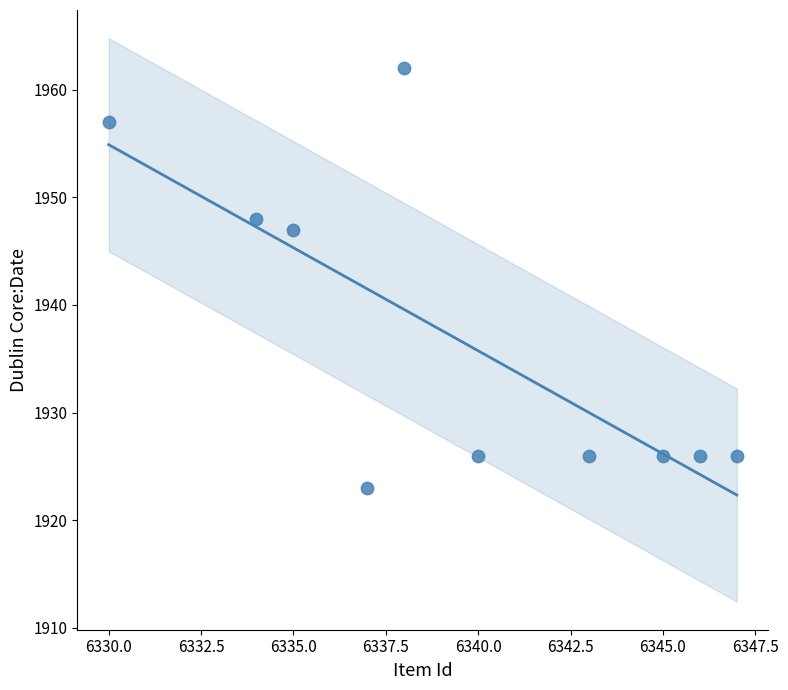

What is the average X value?

6340